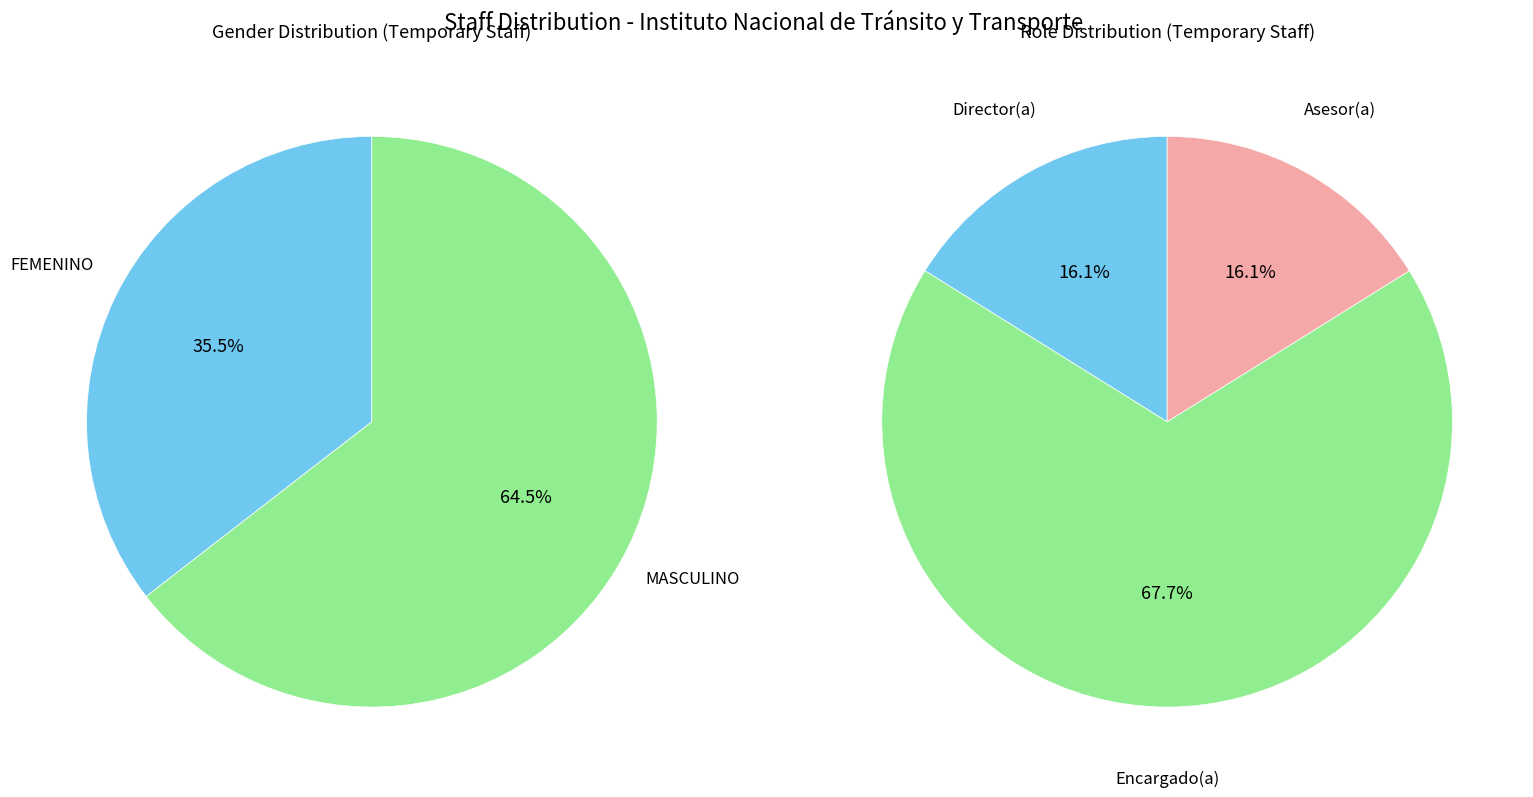

To the nearest percent, what portion does FEMENINO represent?

36%